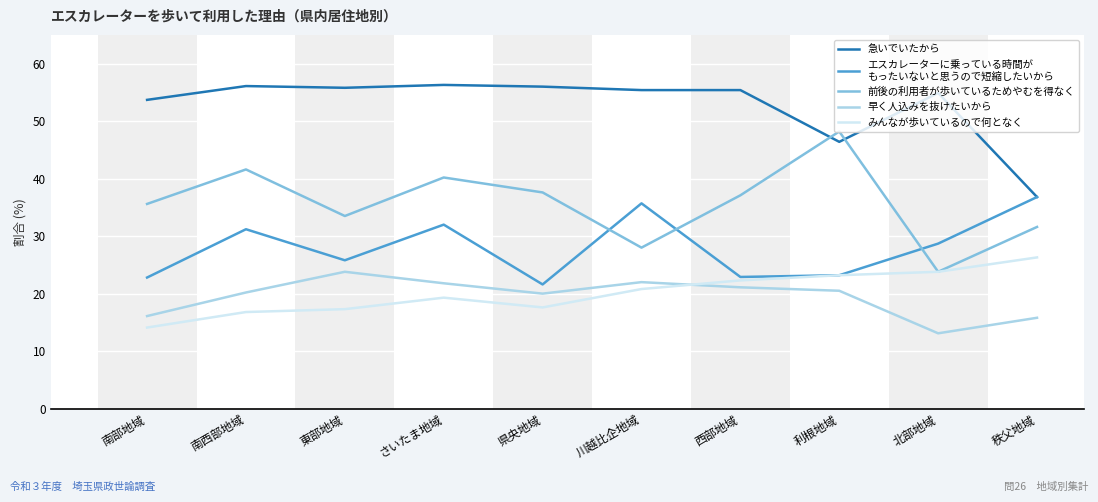

What is the total value across all series at 南西部地域?

165.9